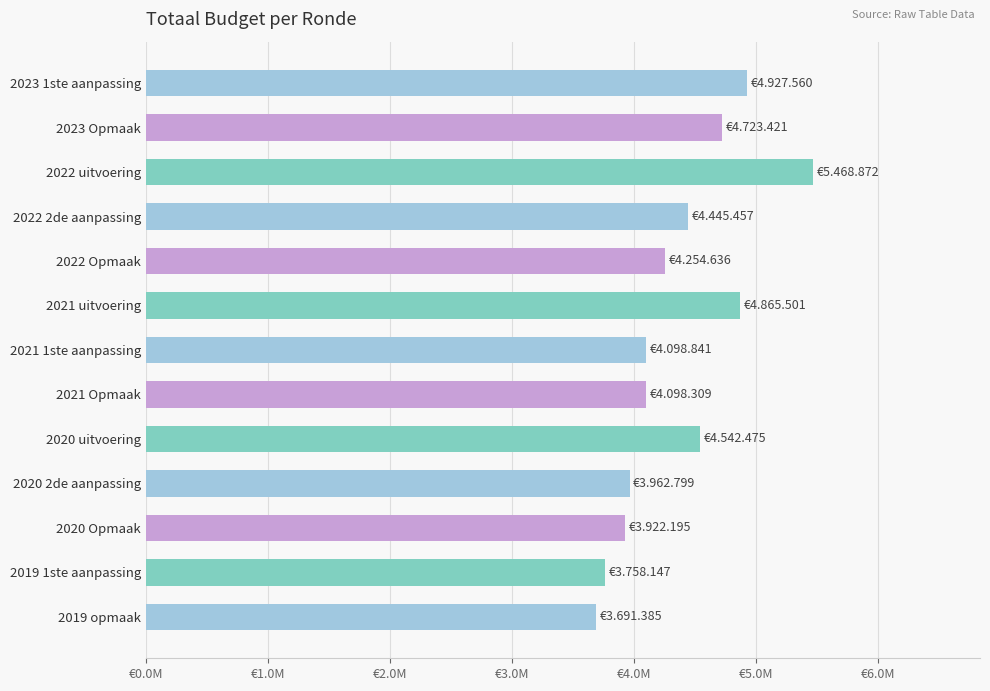

Where is the data nearest to the value 4580128?

2020 uitvoering